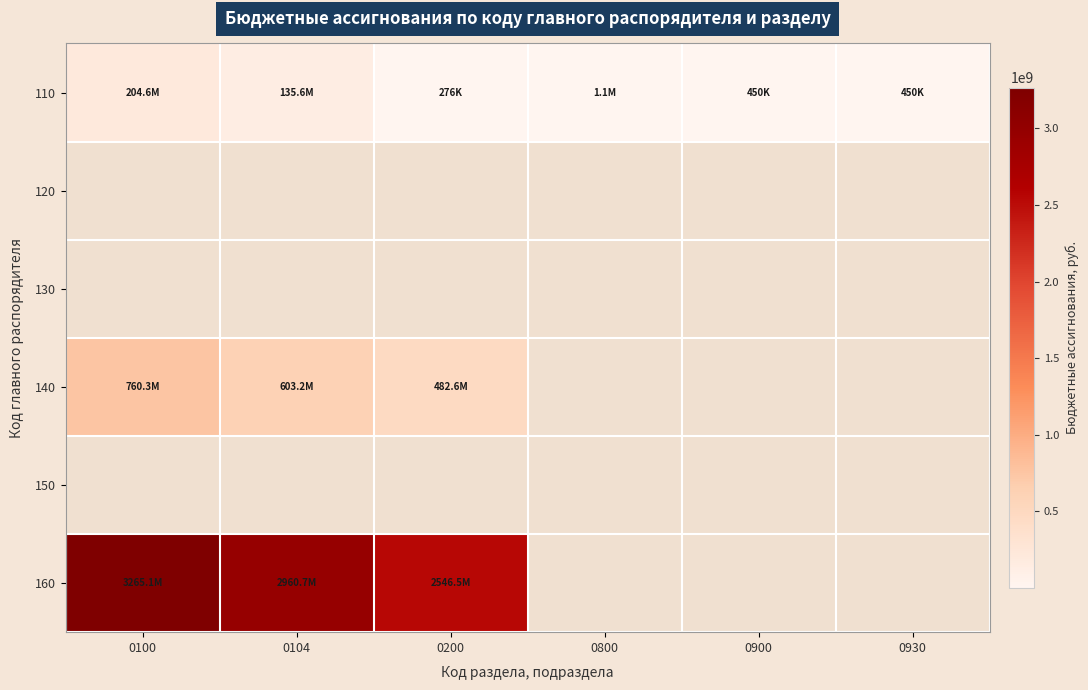

What is the spread (max minus min) of values at 0100?

3060445176.4